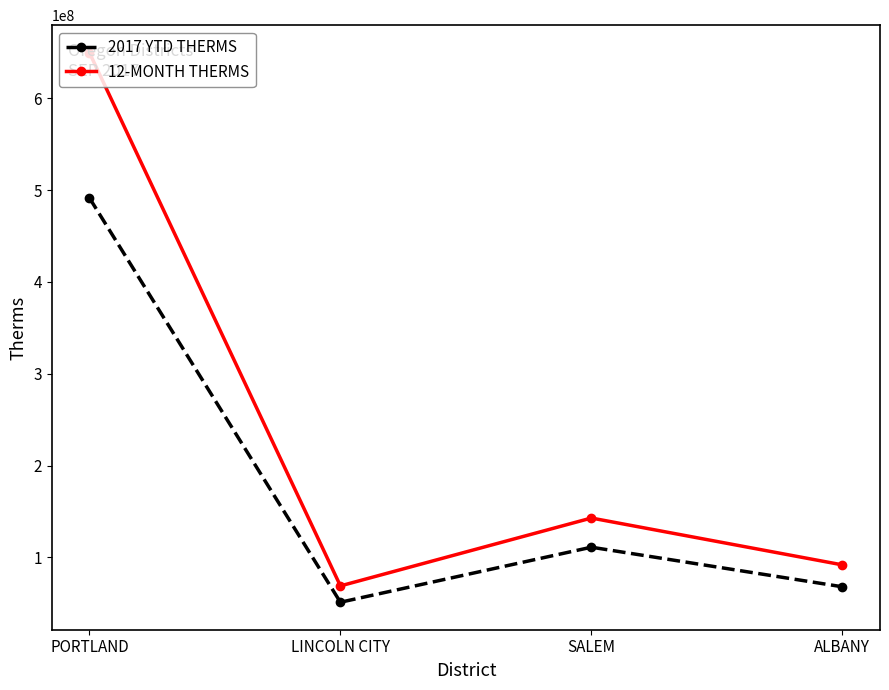

At PORTLAND, list the series in order from smallest to largest.

2017 YTD THERMS, 12-MONTH THERMS